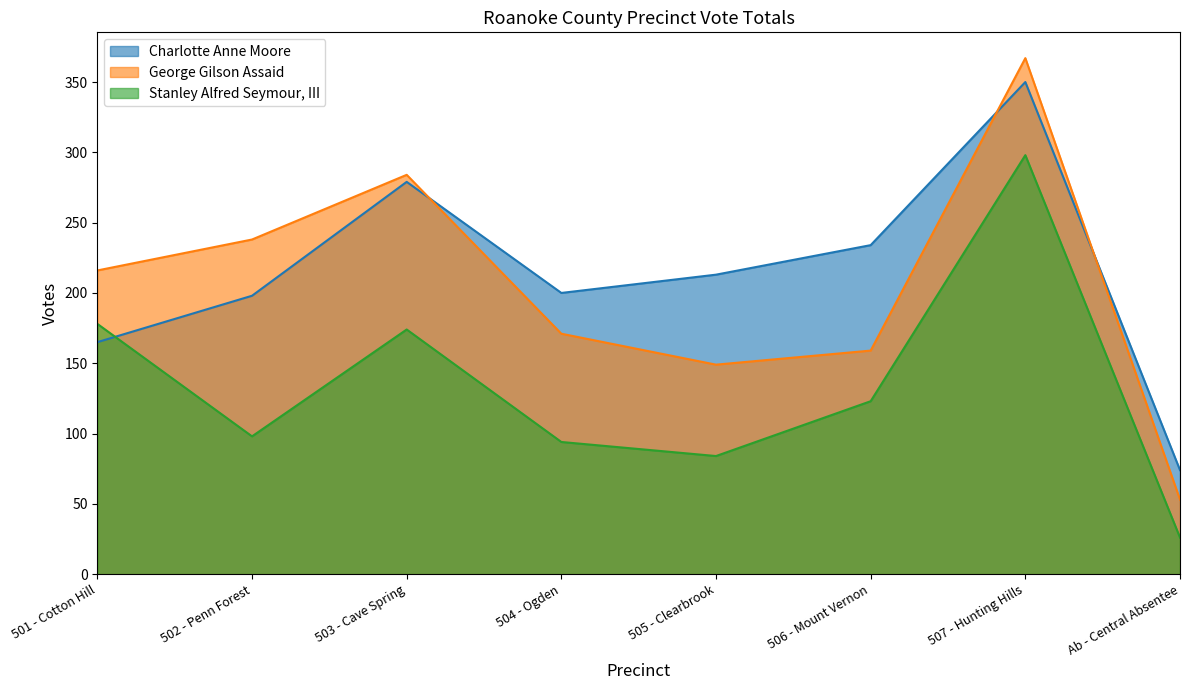

Read the Stanley Alfred Seymour, III value at 507 - Hunting Hills, to the nearest 50.

300